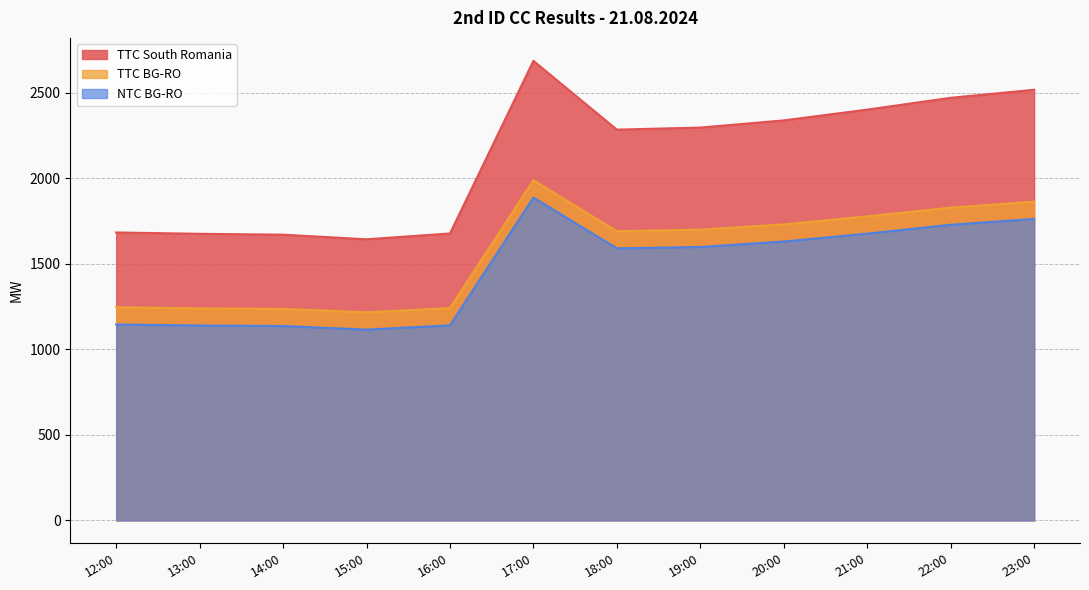

True or false: NTC BG-RO has more than 0 interior local peaks.

True